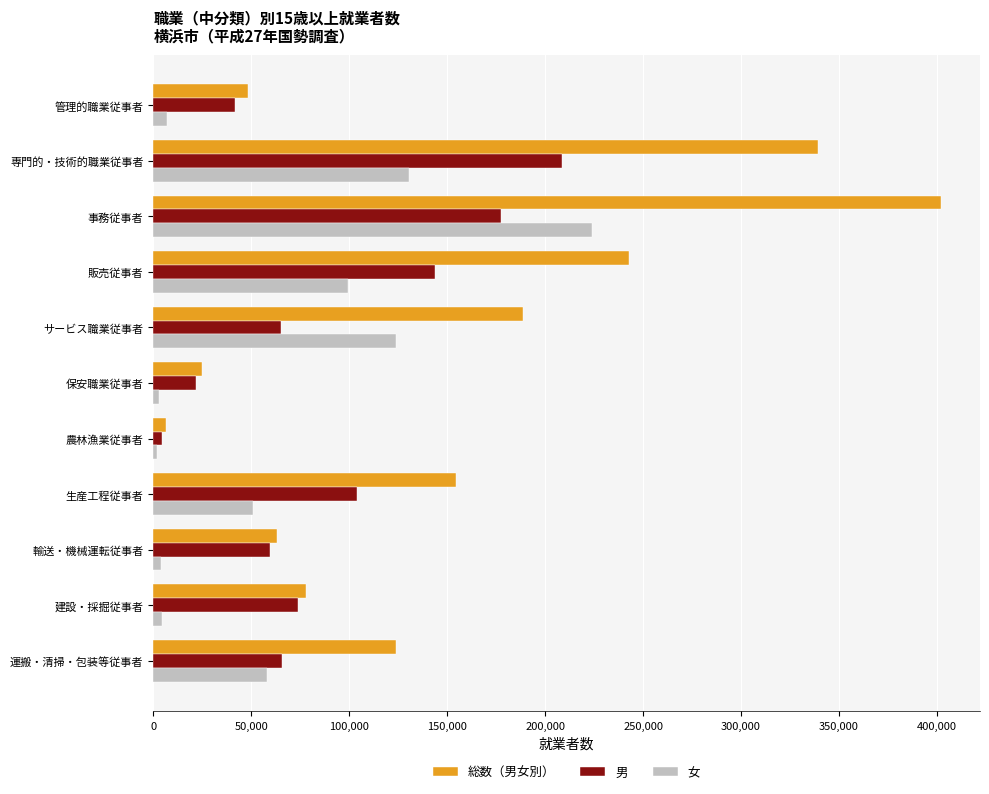

The value of 総数（男女別） at 生産工程従事者 is 154470. True or false?

True